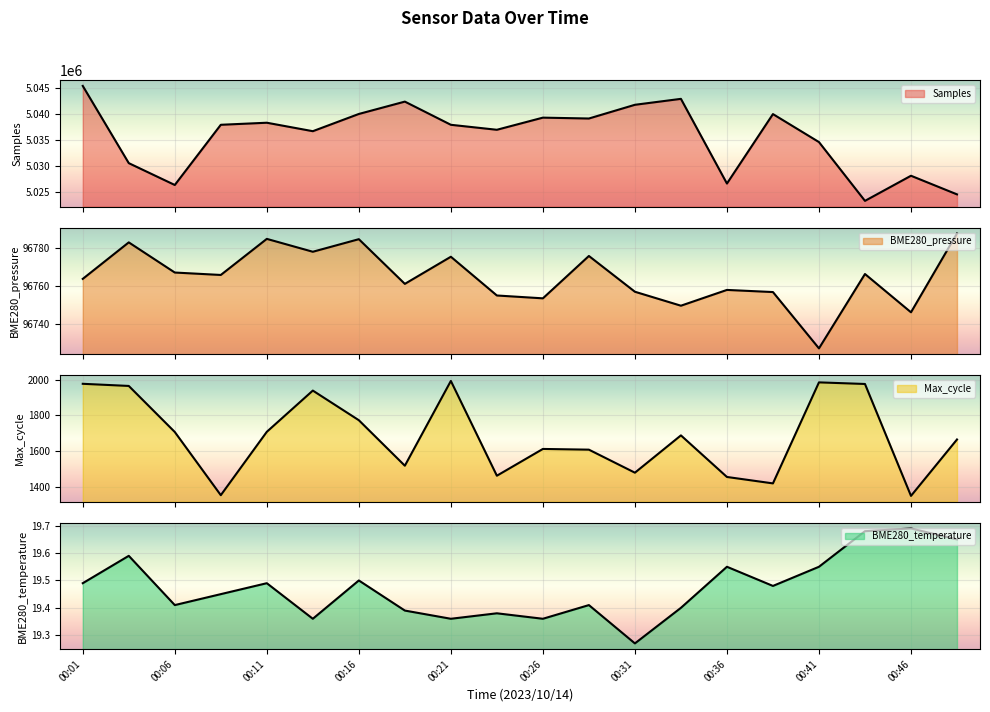

True or false: Max_cycle has a value of 2460.1 at 00:06.

False